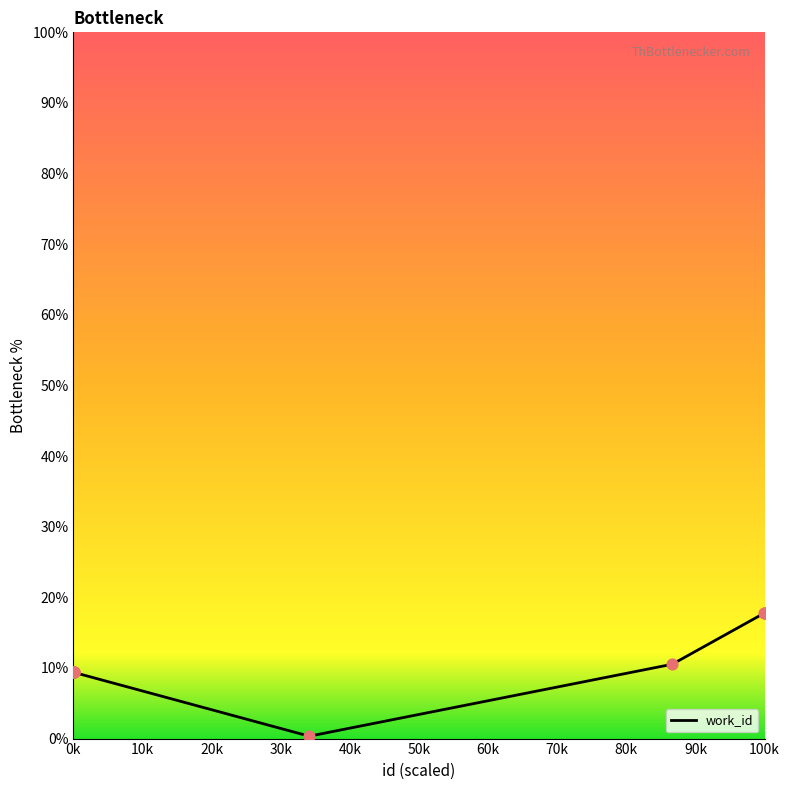

What is the maximum value shown in the chart?

17.8